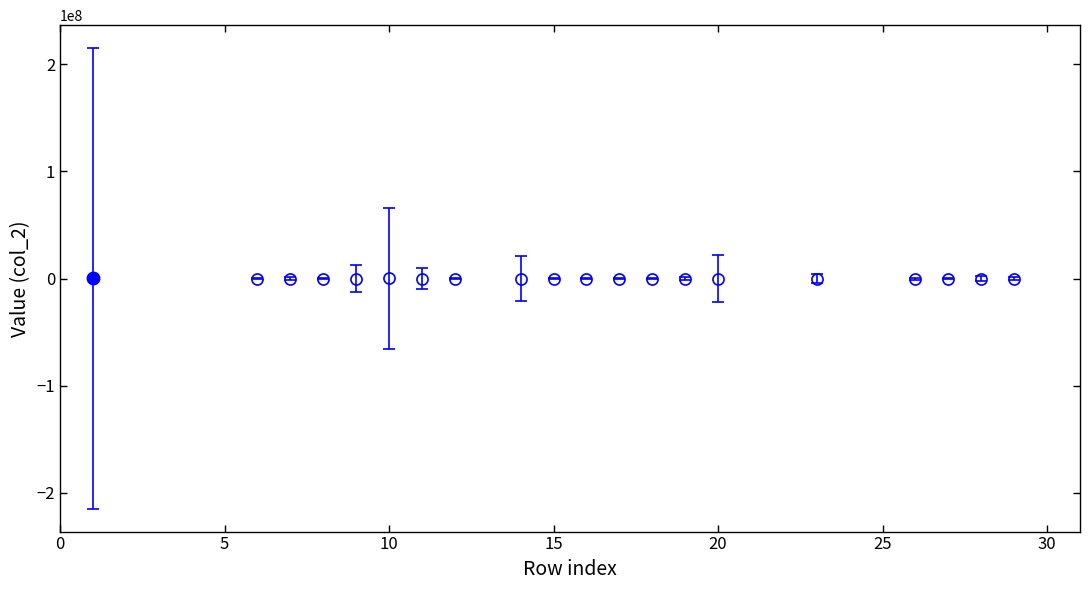

True or false: there are more than 1 points higher than both neighbors.

True